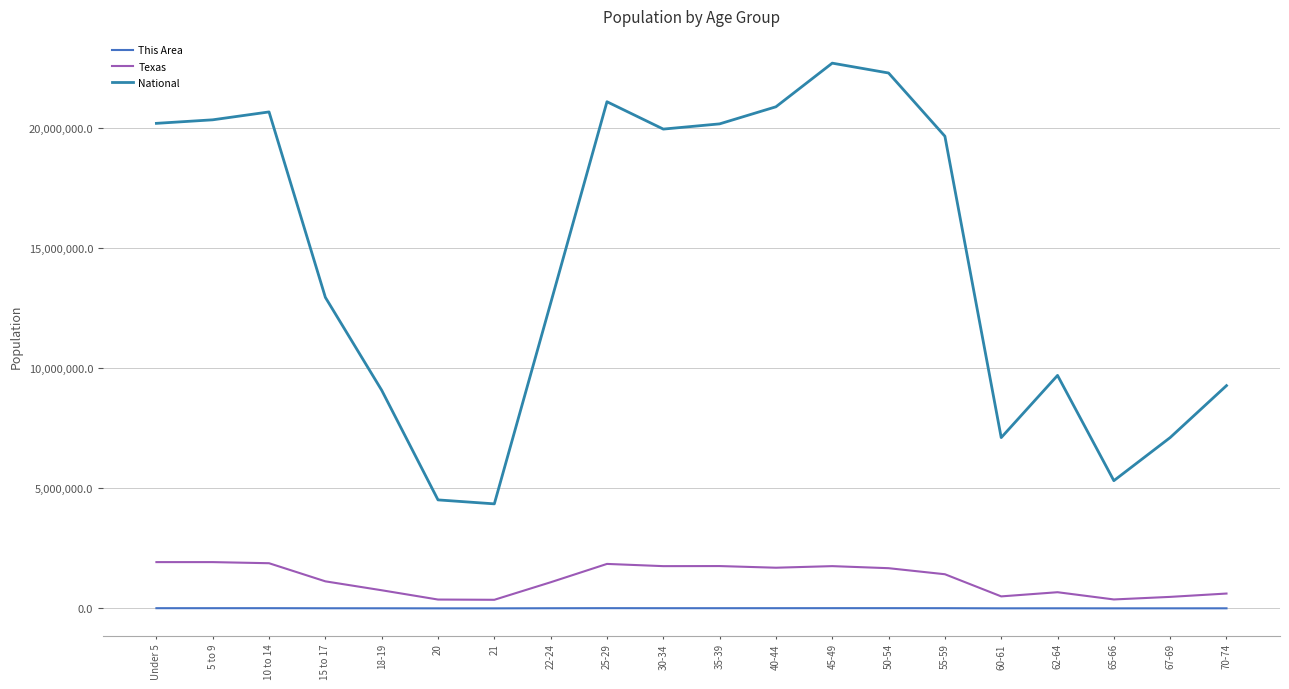

True or false: Texas has a value of 802118 at 5 to 9.

False